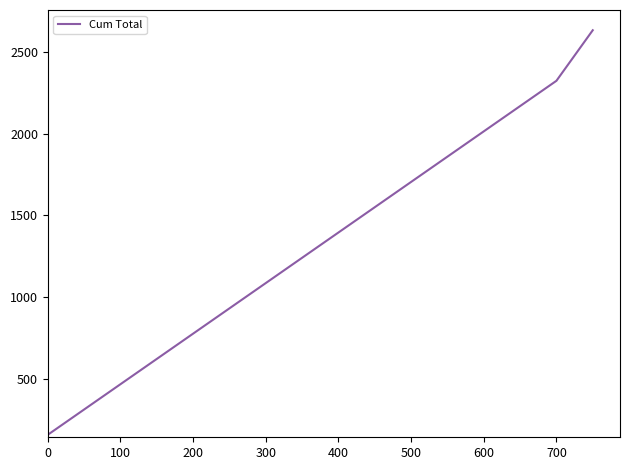

What is the difference between the maximum and minimum values?

2480